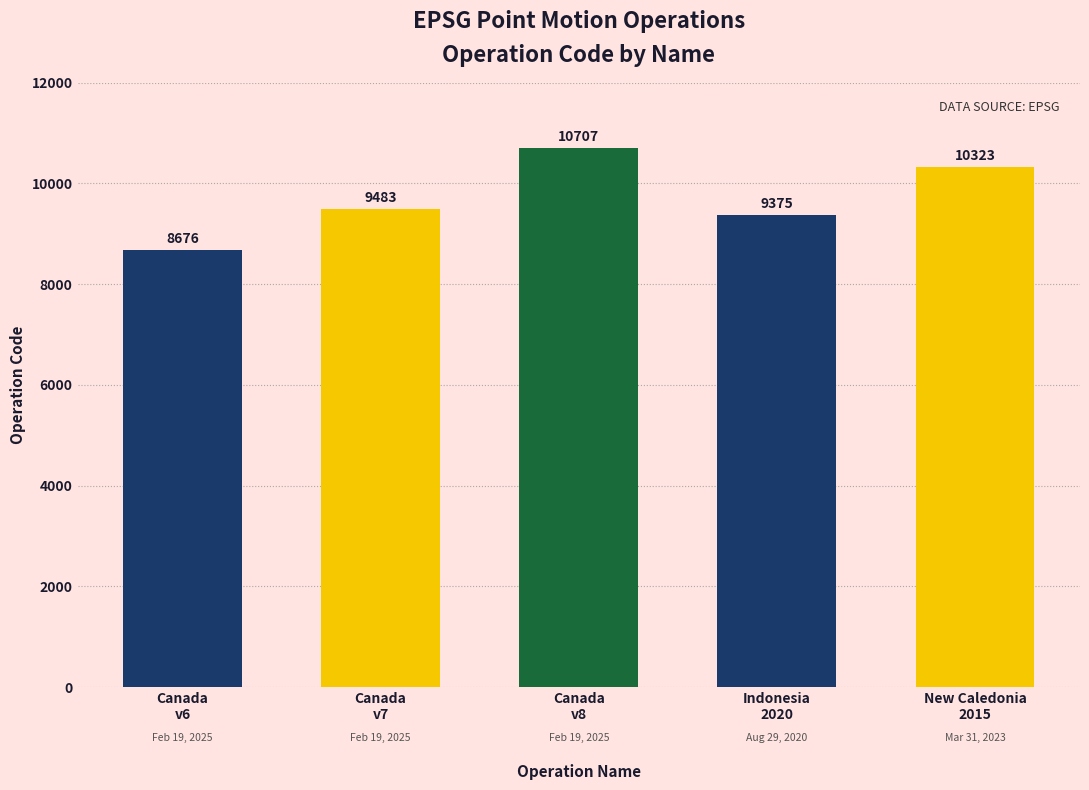

How many bars are there in total?

5